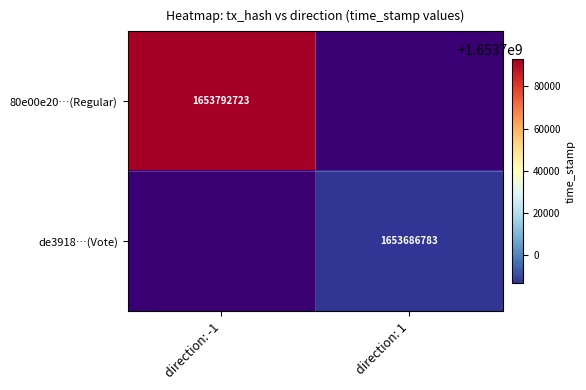

True or false: de3918…(Vote) has a value of 1653686783 at direction: 1.

True